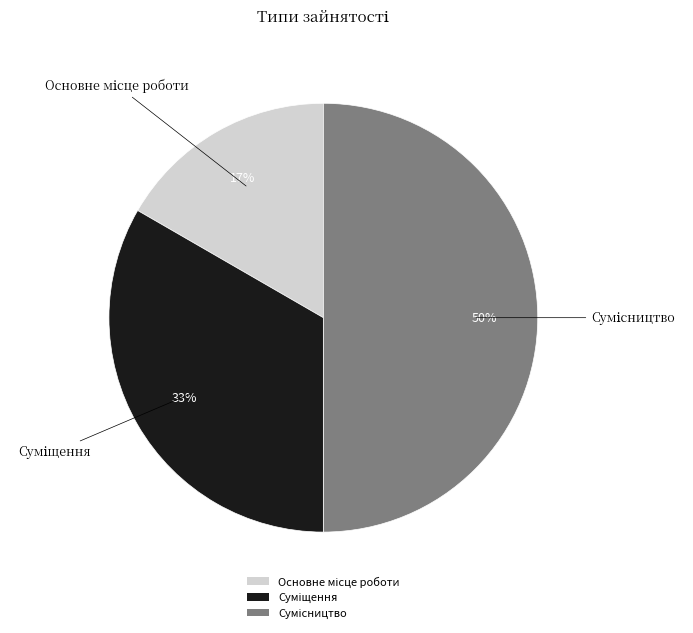

To the nearest percent, what is the difference between the largest and smallest slice percentages?

33%